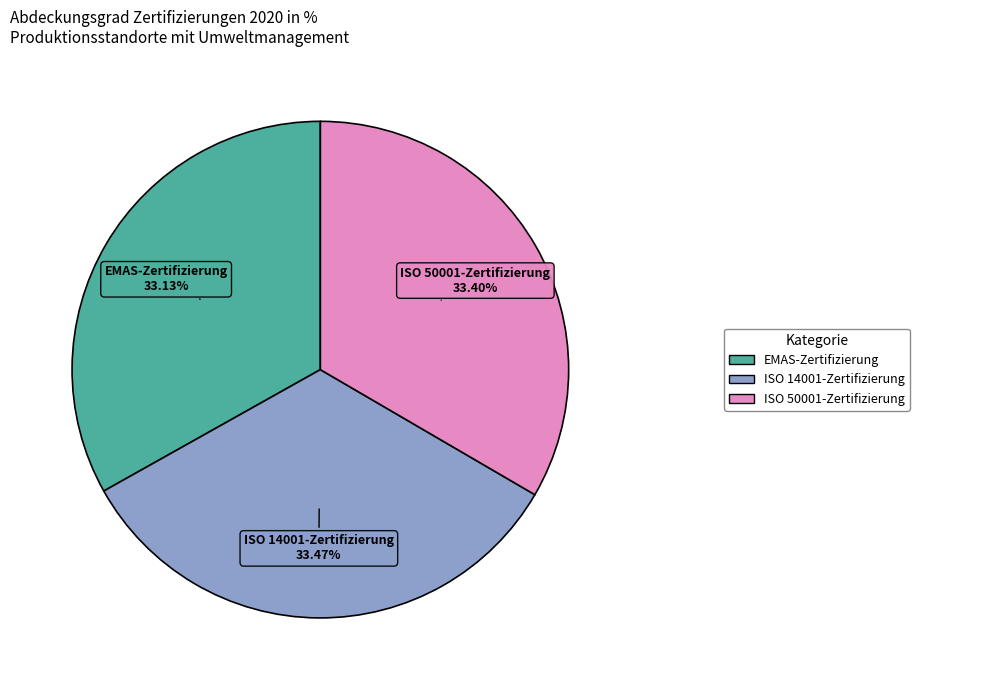

Is the sum of EMAS-Zertifizierung and ISO 50001-Zertifizierung greater than half?

Yes